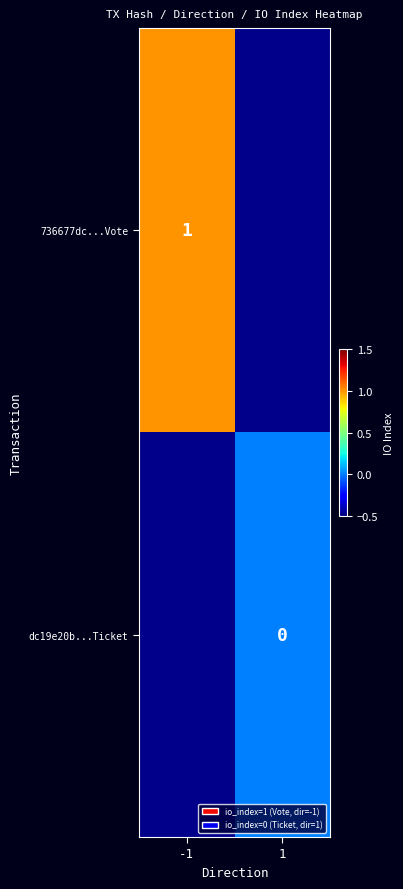

At how many categories does at least one series exceed 0?

1